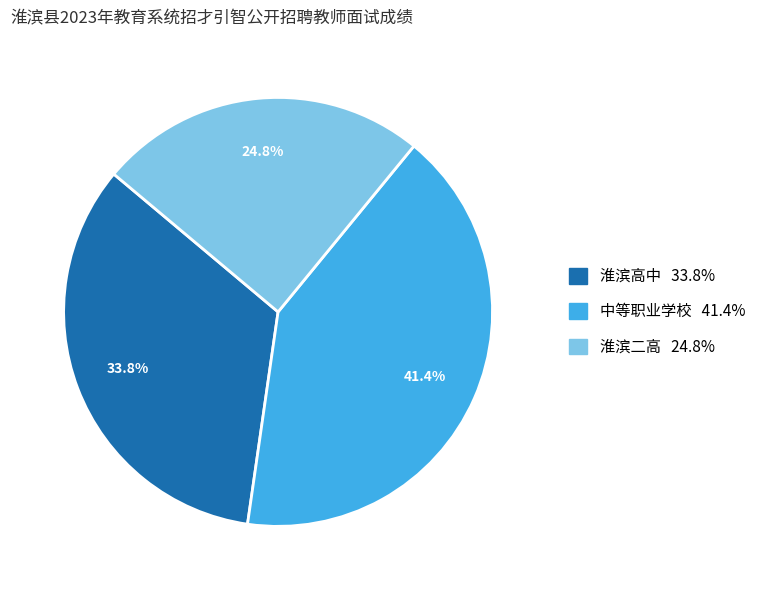

The 淮滨高中 slice represents 40% of the pie. True or false?

False